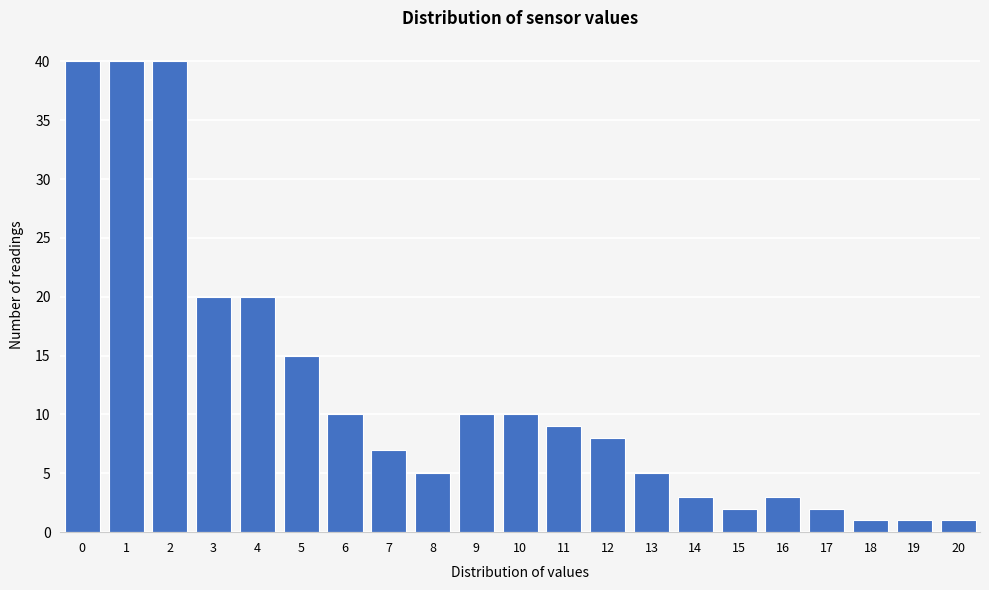

Reading left to right, extract all data points from this chart.

40	40	40	20	20	15	10	7	5	10	10	9	8	5	3	2	3	2	1	1	1